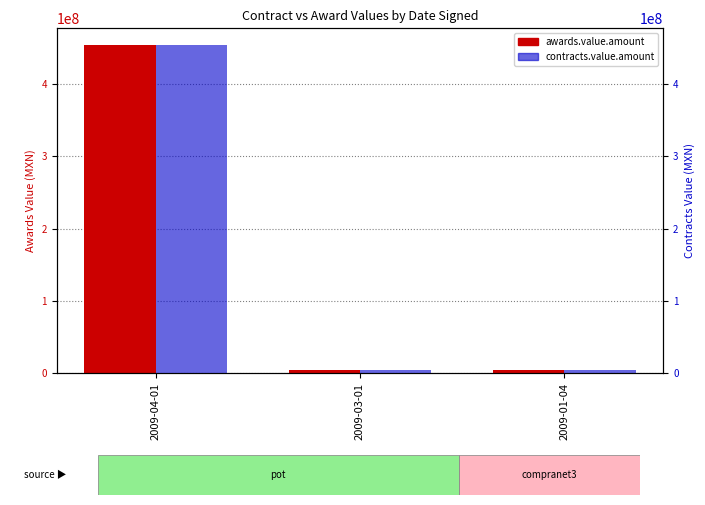

What is the greatest value displayed?

454125386.0